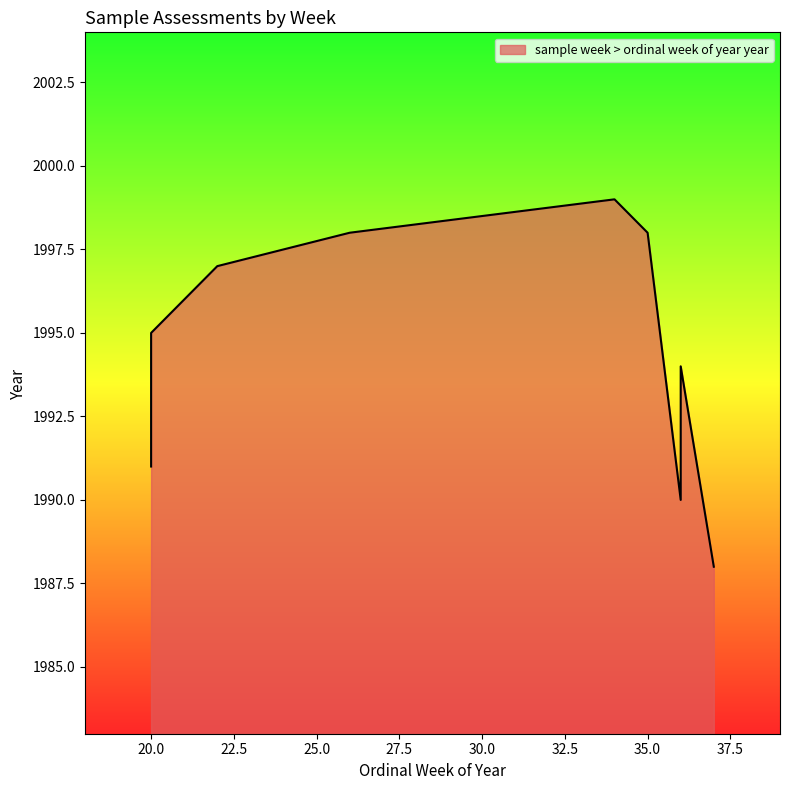

At which category does the data reach its first local valley?

20